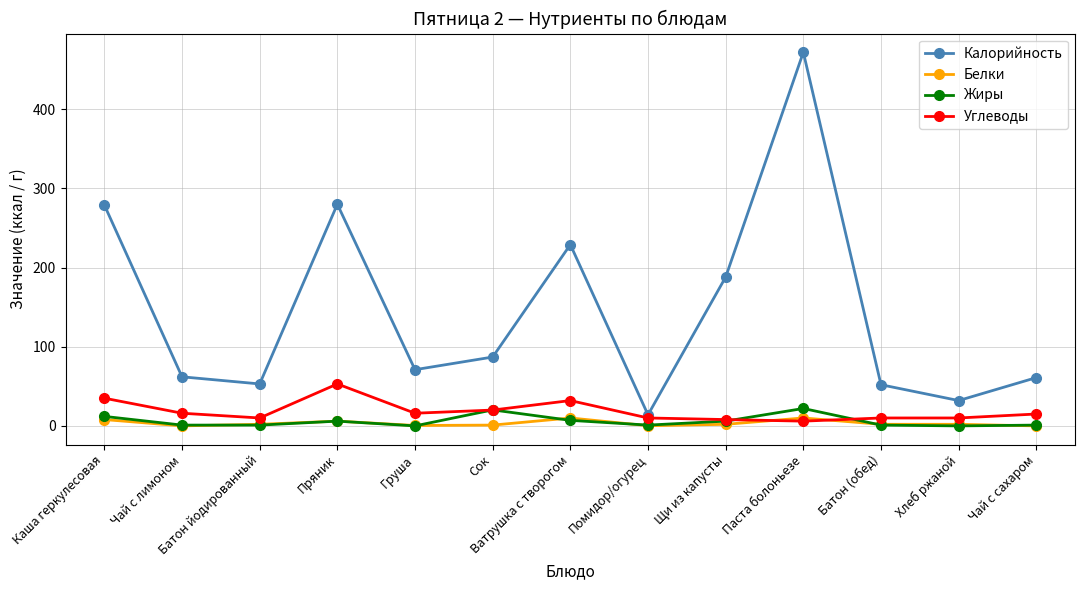

What is the value of the Жиры point at the 13th from the left?

1.0